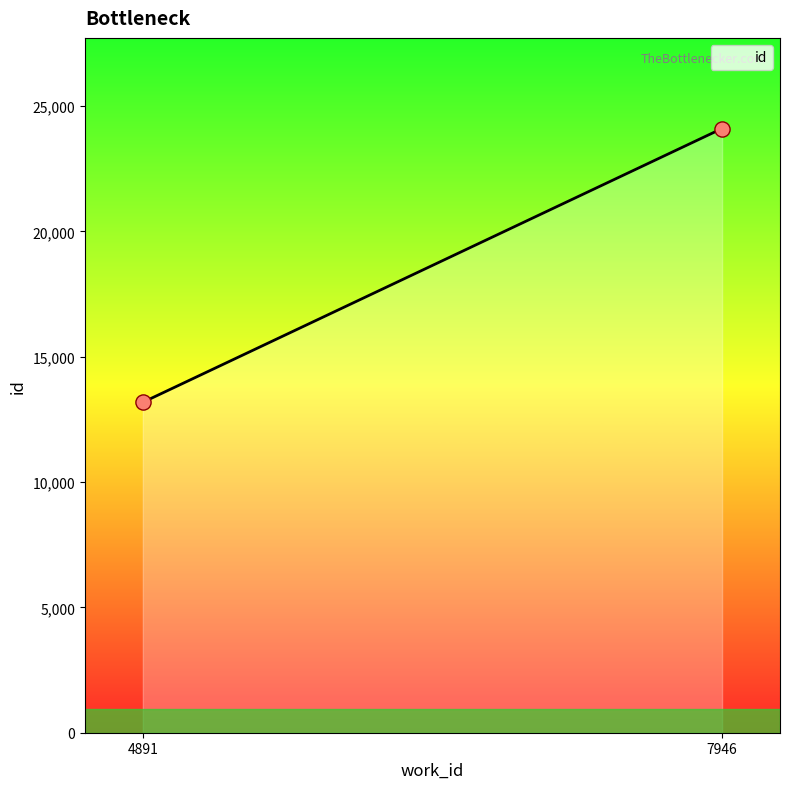

What is the difference between the maximum and minimum values?

10921.0